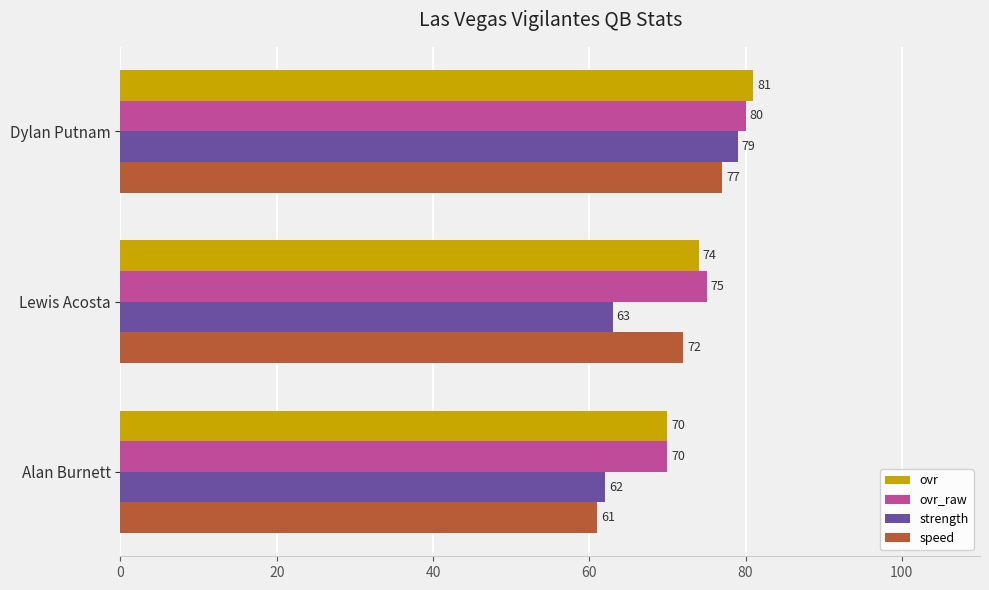

Rank the series at Lewis Acosta from highest to lowest value.

ovr_raw, ovr, speed, strength